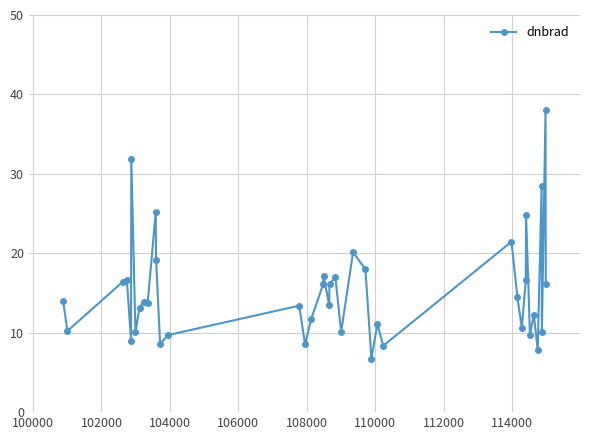

Count the number of categories in the chart.

40